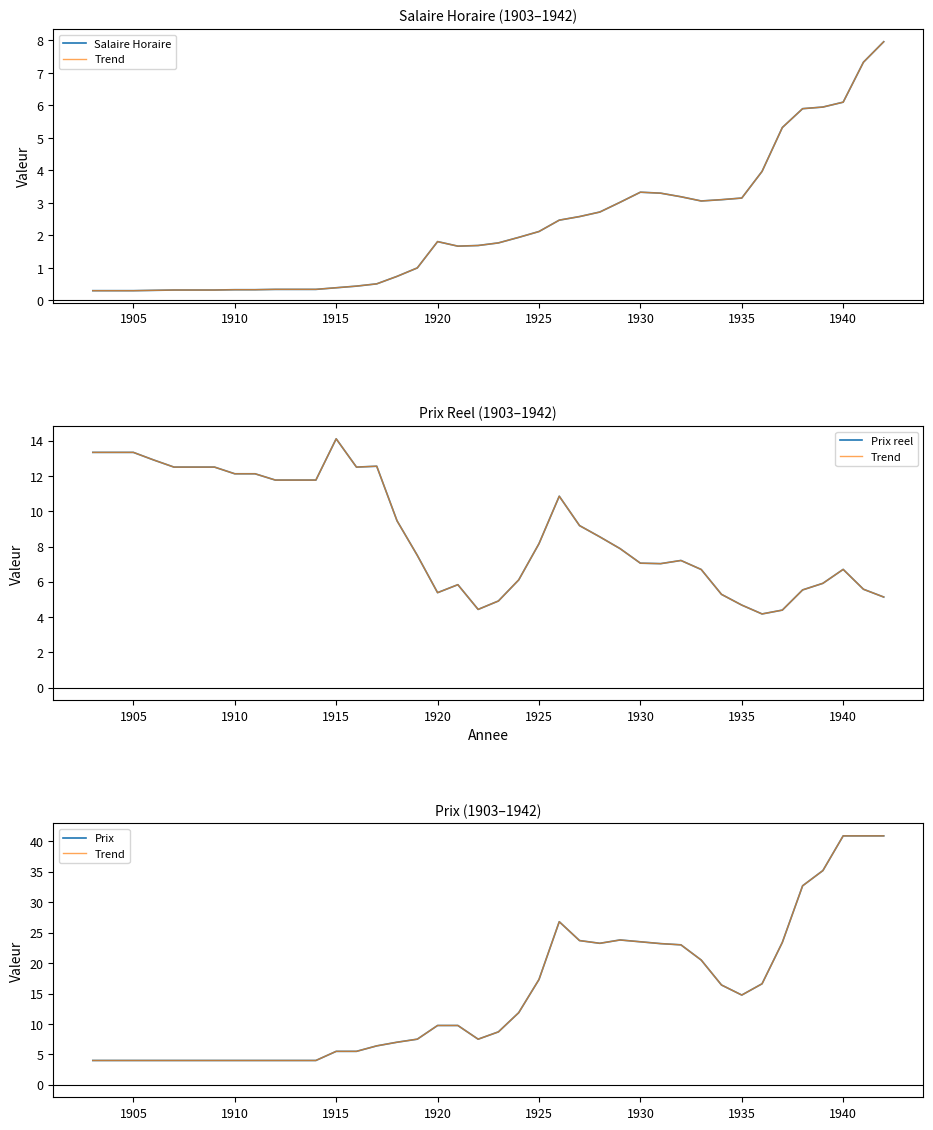

Reading left to right, list all the values displayed in this chart.

Salaire Horaire: 0.3	0.3	0.3	0.3	0.3	0.3	0.3	0.3	0.3	0.3	0.3	0.3	0.4	0.4	0.5	0.7	1.0	1.8	1.7	1.7	1.8	1.9	2.1	2.5	2.6	2.7	3.0	3.3	3.3	3.2	3.1	3.1	3.1	4.0	5.3	5.9	6.0	6.1	7.3	8.0
Trend: 4.0	4.0	4.0	4.0	4.0	4.0	4.0	4.0	4.0	4.0	4.0	4.0	5.5	5.5	6.4	7.0	7.5	9.8	9.8	7.5	8.7	11.8	17.3	26.8	23.7	23.2	23.8	23.5	23.2	23.0	20.5	16.4	14.8	16.6	23.4	32.7	35.2	40.9	40.9	40.9
Prix reel: 13.3	13.3	13.3	12.9	12.5	12.5	12.5	12.1	12.1	11.8	11.8	11.8	14.1	12.5	12.5	9.5	7.5	5.4	5.8	4.4	4.9	6.1	8.2	10.9	9.2	8.5	7.9	7.1	7.0	7.2	6.7	5.3	4.7	4.2	4.4	5.5	5.9	6.7	5.6	5.1
Prix: 4.0	4.0	4.0	4.0	4.0	4.0	4.0	4.0	4.0	4.0	4.0	4.0	5.5	5.5	6.4	7.0	7.5	9.8	9.8	7.5	8.7	11.8	17.3	26.8	23.7	23.2	23.8	23.5	23.2	23.0	20.5	16.4	14.8	16.6	23.4	32.7	35.2	40.9	40.9	40.9